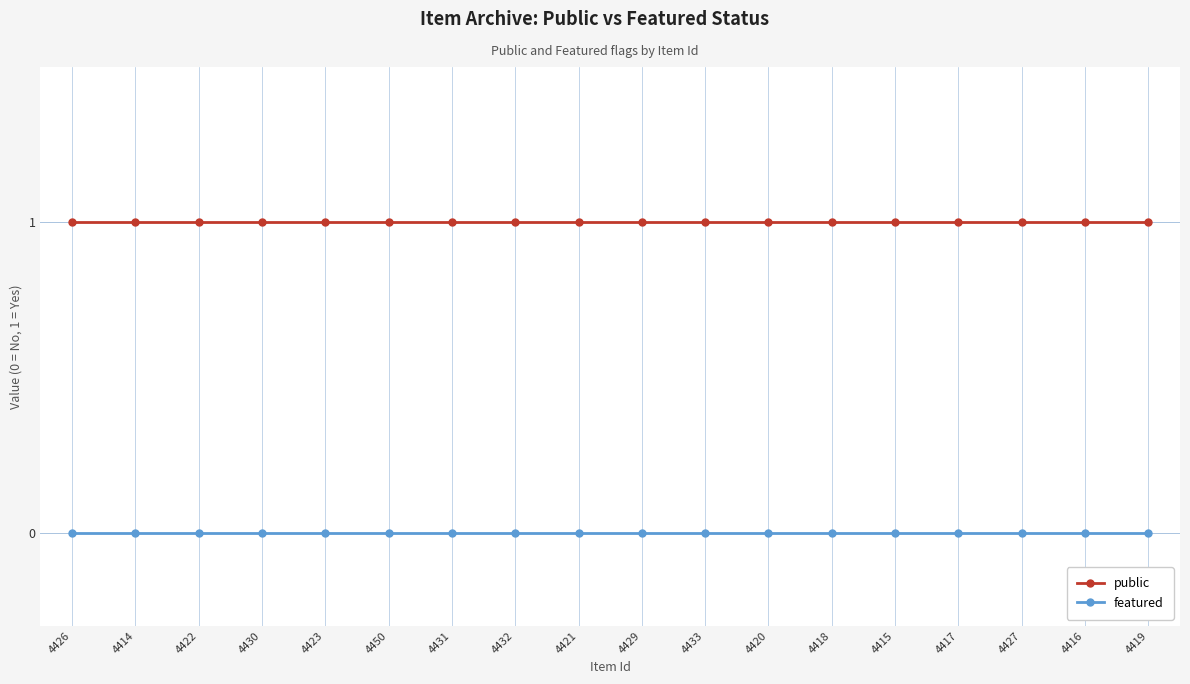

Reading left to right, list all the values displayed in this chart.

public: 1	1	1	1	1	1	1	1	1	1	1	1	1	1	1	1	1	1
featured: 0	0	0	0	0	0	0	0	0	0	0	0	0	0	0	0	0	0